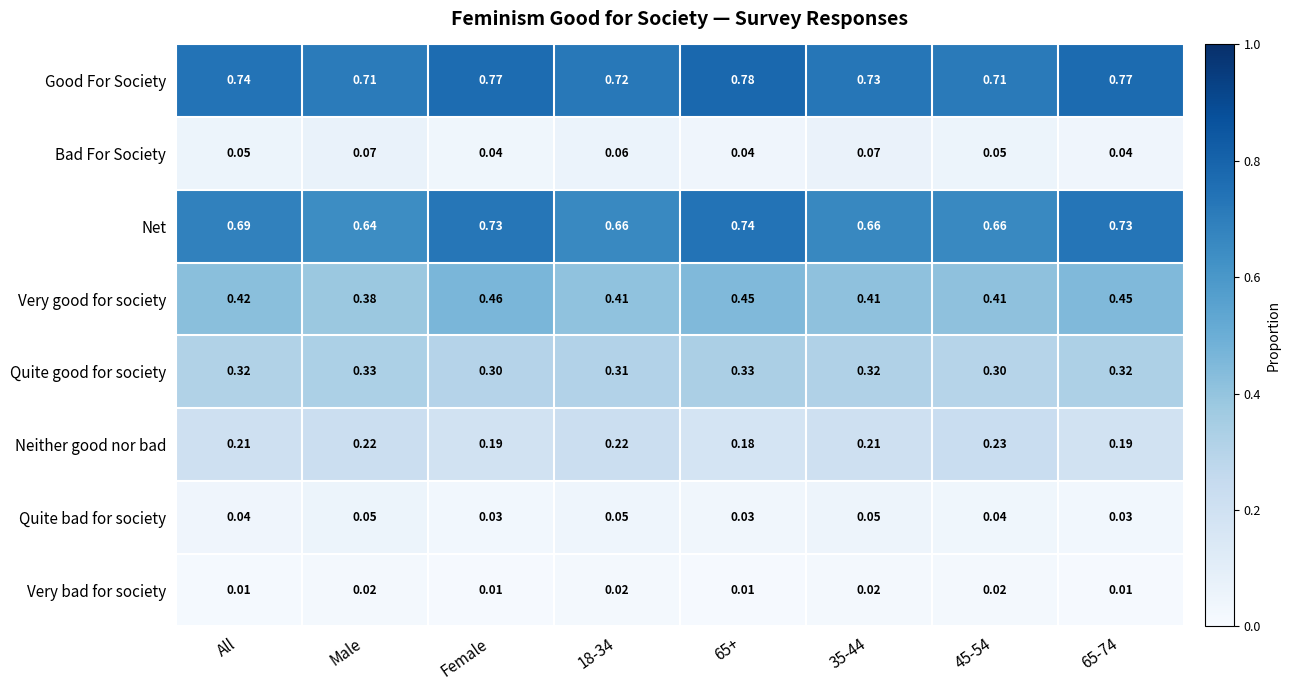

Is the value of Neither good nor bad at 65-74 greater than the value of Good For Society at 35-44?

No